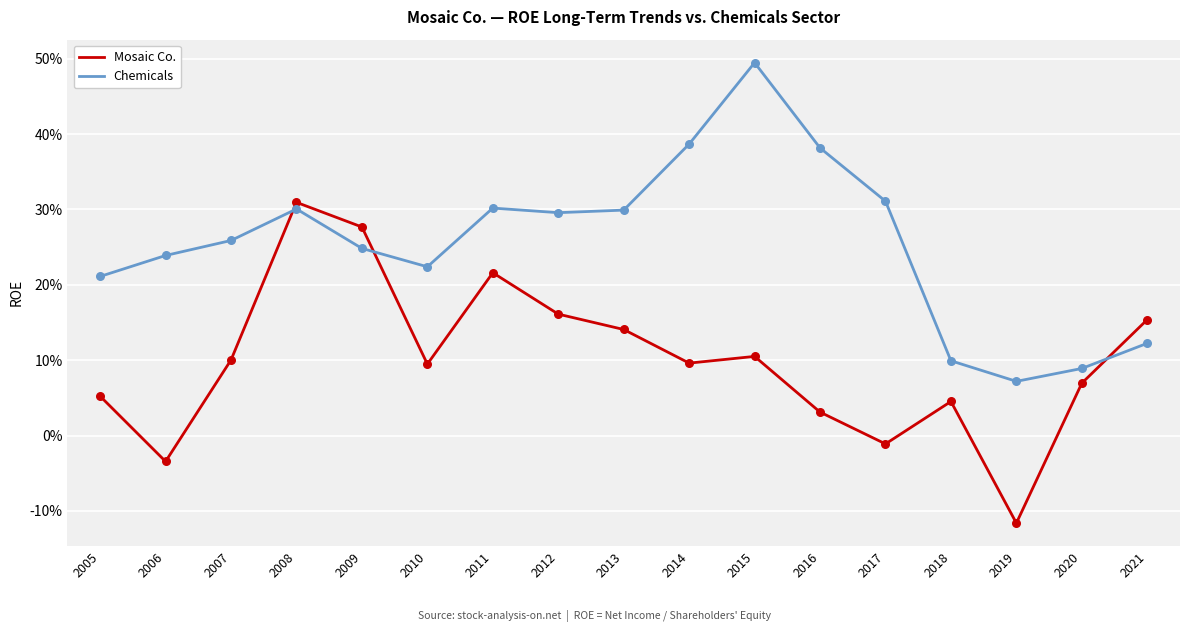

At which category is the sum across all series the highest?

2008